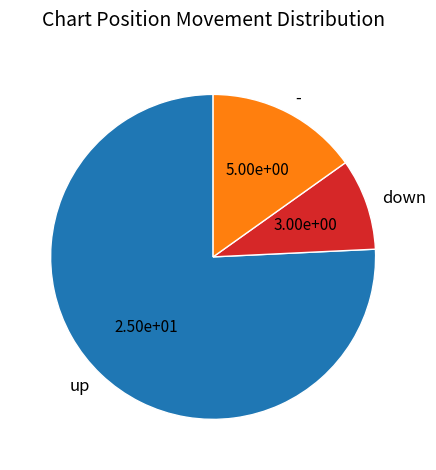

Which slice represents more than half of the pie?

up